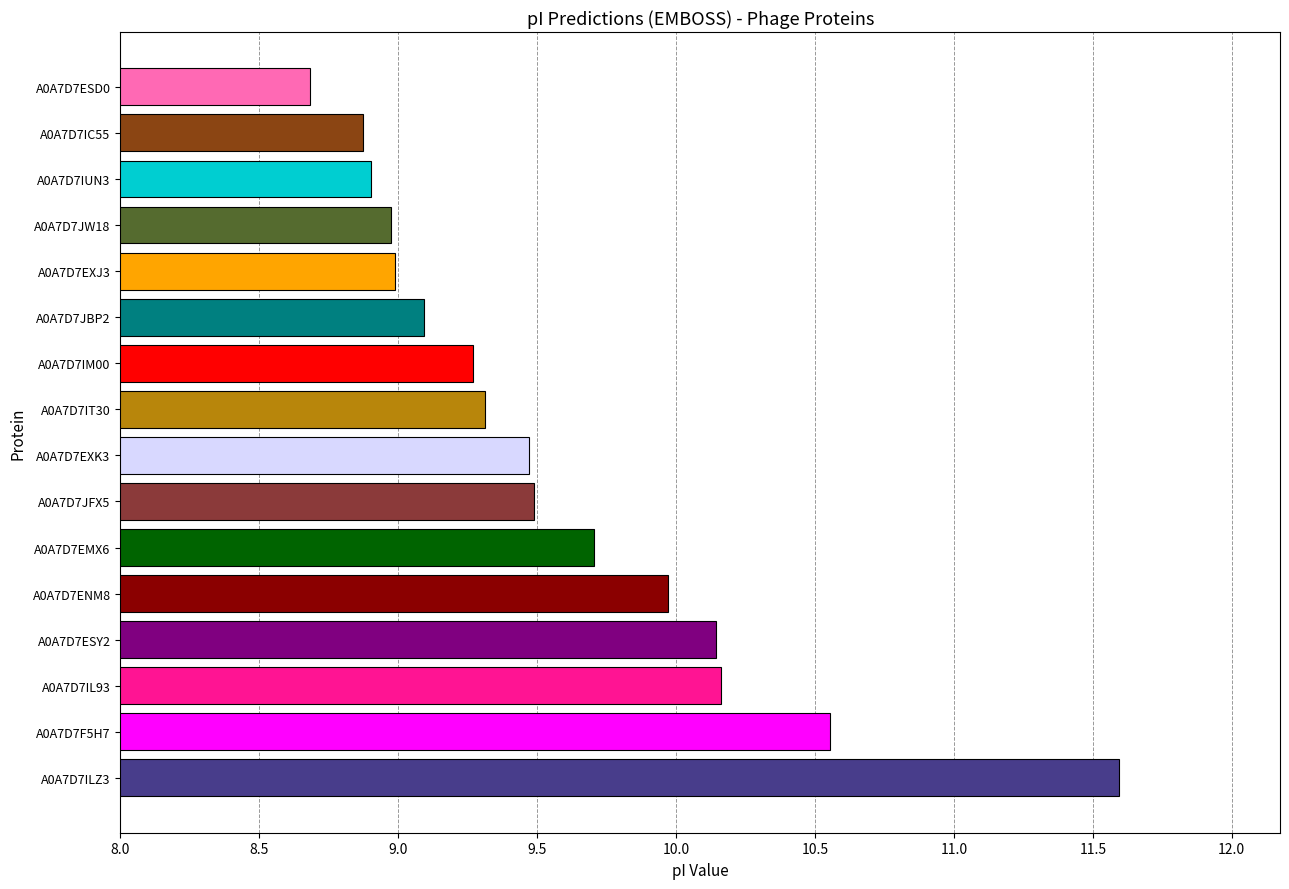

Are the bars grouped side by side (vs. stacked)?

No